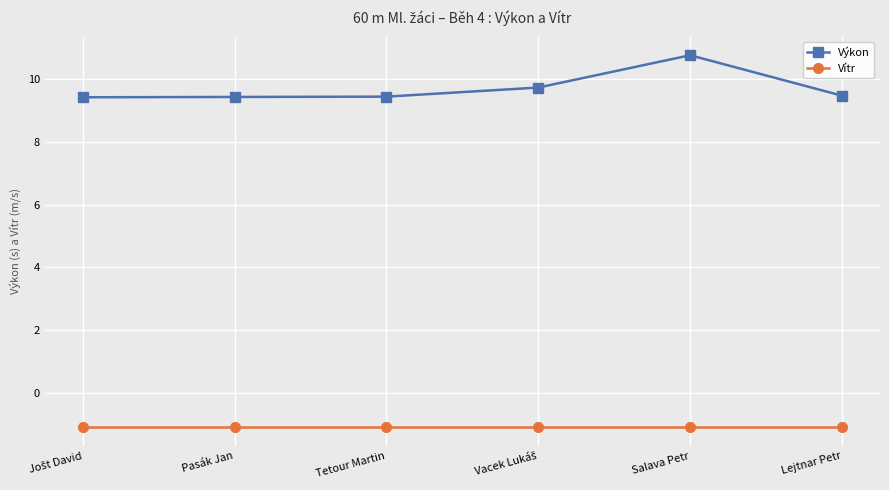

How many distinct data groups are displayed?

2